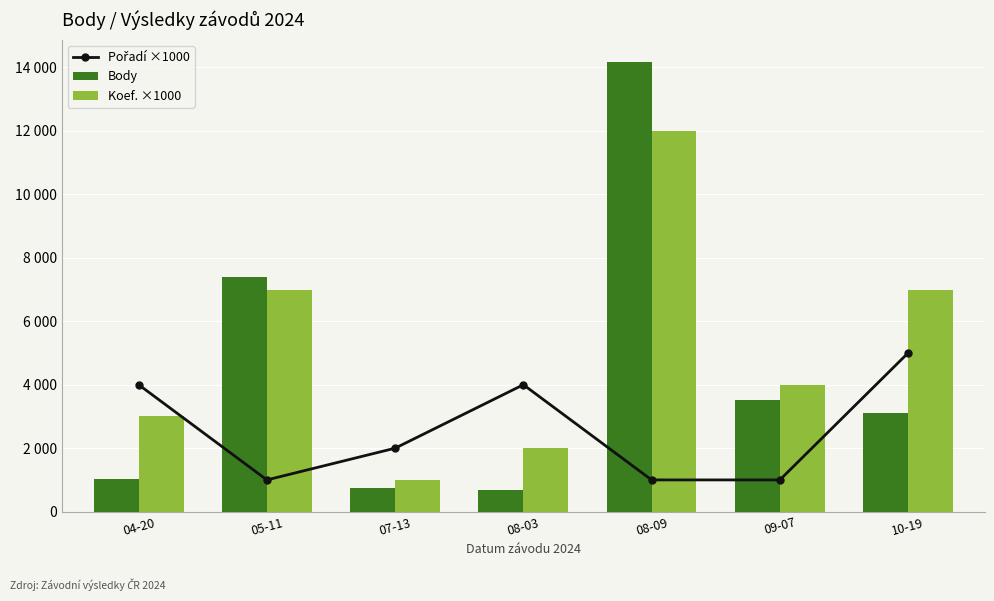

Reading right to left, transcribe all the data shown in this chart.

Pořadí ×1000: 10-19=5000	09-07=1000	08-09=1000	08-03=4000	07-13=2000	05-11=1000	04-20=4000
Body: 10-19=3104	09-07=3517	08-09=14162	08-03=688	07-13=754	05-11=7387	04-20=1032
Koef. ×1000: 10-19=7000	09-07=4000	08-09=12000	08-03=2000	07-13=1000	05-11=7000	04-20=3000